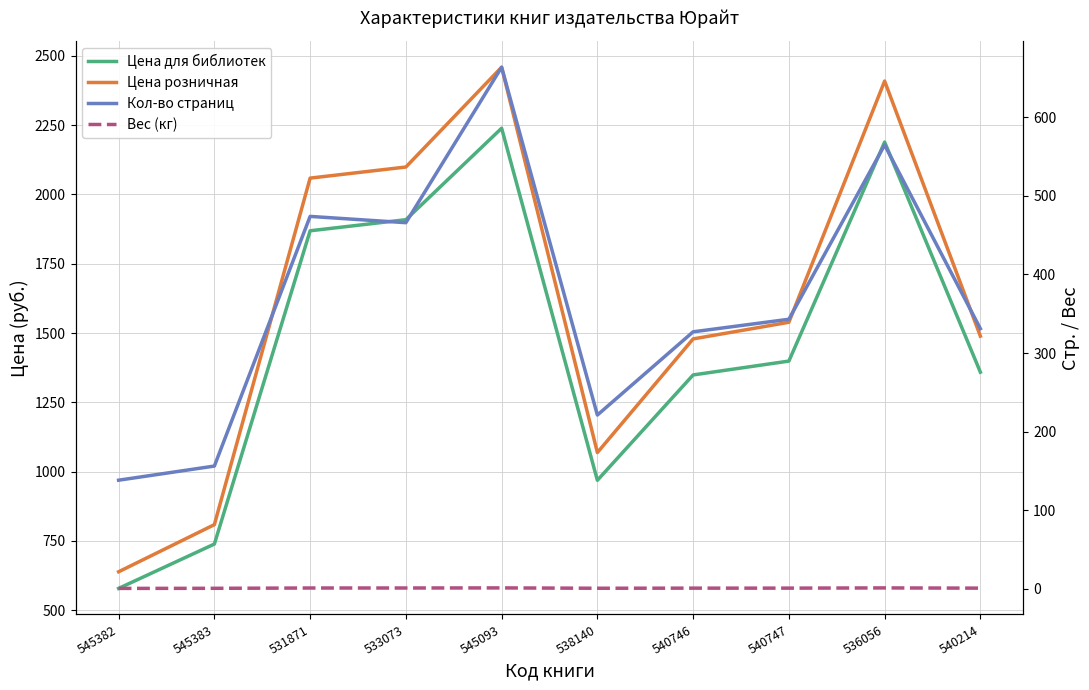

Rank the series at 545382 from lowest to highest value.

Вес (кг), Кол-во страниц, Цена для библиотек, Цена розничная